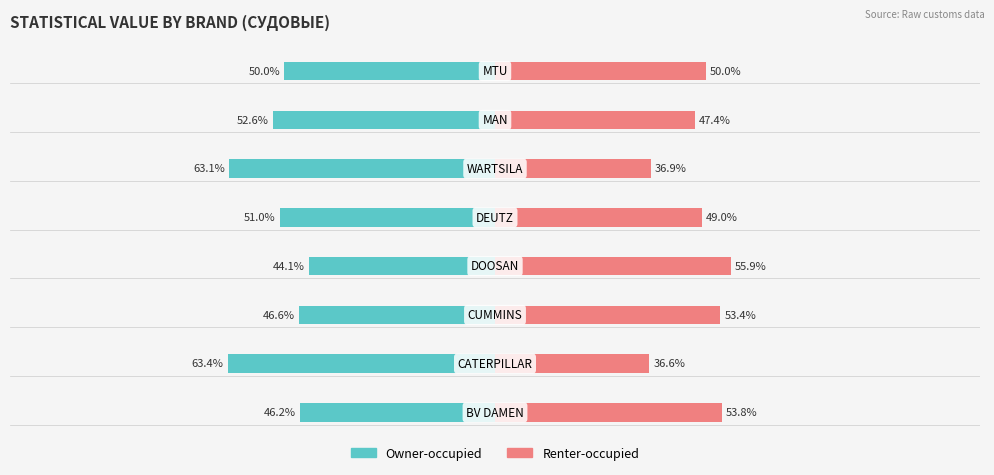

How many data points in Owner-occupied are above -49?

3